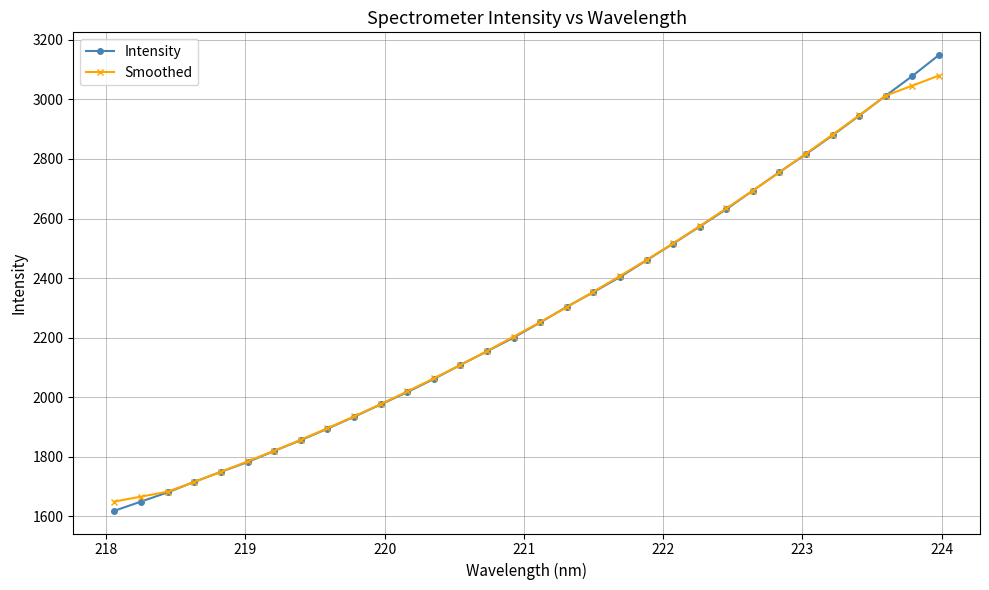

What is the highest value of the Smoothed series?

3079.9